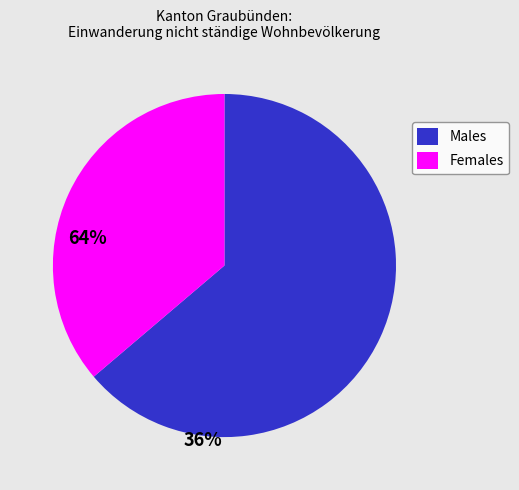

How many slices are in this pie chart?

2